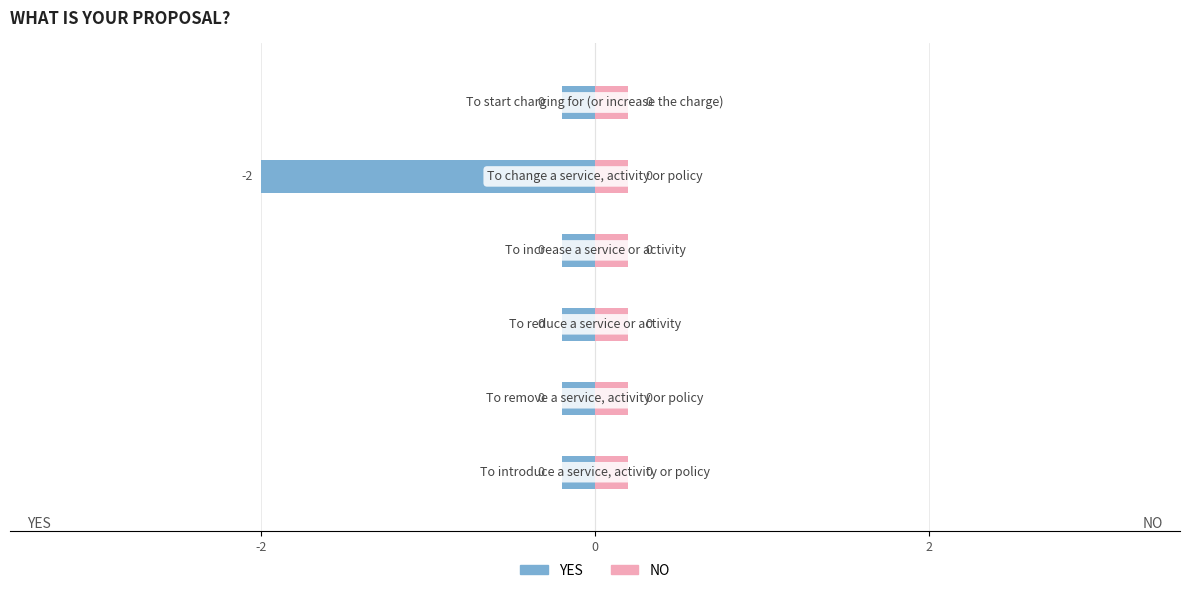

List the series in order of their overall mean, highest first.

NO, YES